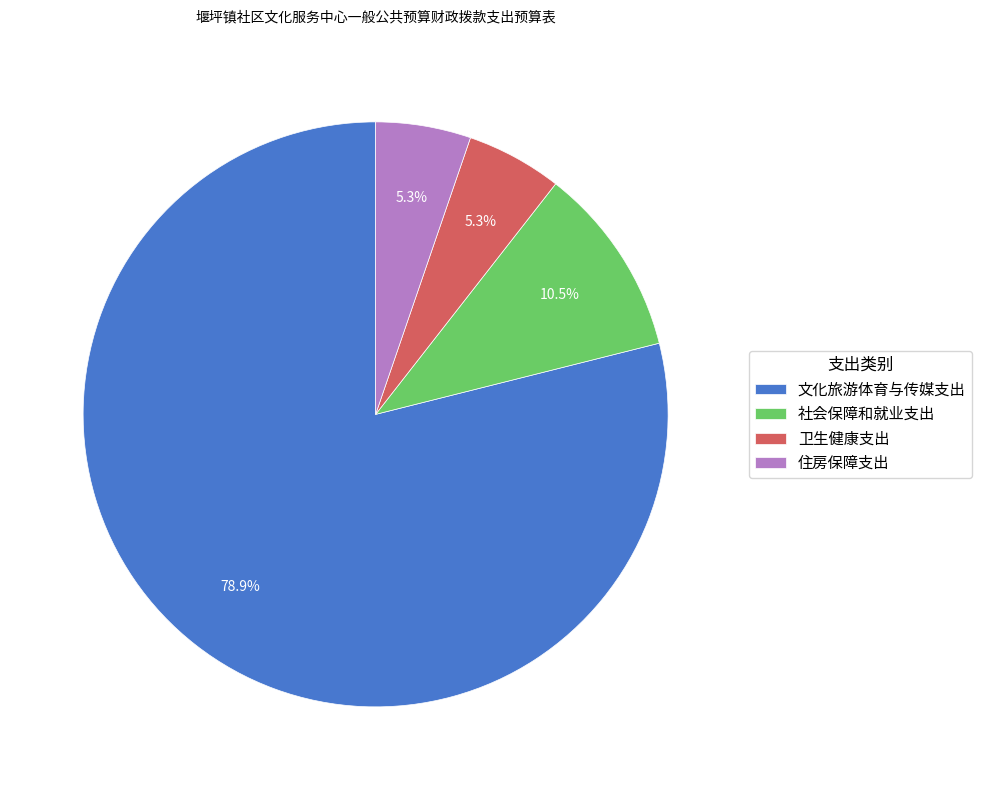

To the nearest percent, what is the average slice percentage?

25%